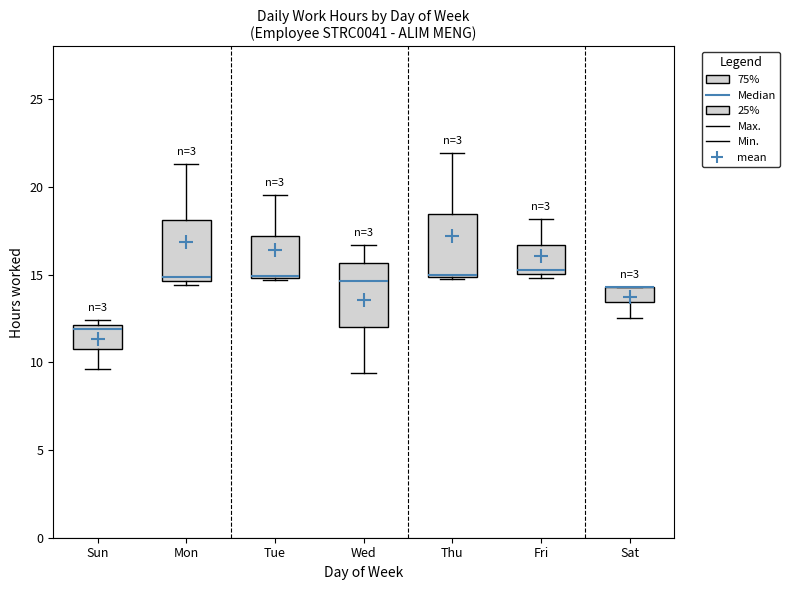

Reading left to right, read every box against the y-axis: the position of its median line, the range the box covers, and the ends of its whiskers. The values are not printed on the chart, so give them approximately, as read against the axis.

Sun: median 12.0 (just below the box's upper edge), box 10.5 to 12.0, whiskers 9.5 to 12.5
Mon: median 15.0, box 14.5 to 18.0, whiskers 14.5 (just below the box's lower edge) to 21.5
Tue: median 15.0 (drawn on the box's lower edge), box 15.0 to 17.0, whiskers 14.5 to 19.5
Wed: median 14.5, box 12.0 to 15.5, whiskers 9.5 to 16.5
Thu: median 15.0 (drawn on the box's lower edge), box 15.0 to 18.5, whiskers 15.0 to 22.0
Fri: median 15.0 (just above the box's lower edge), box 15.0 to 16.5, whiskers 15.0 (just below the box's lower edge) to 18.0
Sat: median 14.5 (drawn on the box's upper edge), box 13.5 to 14.5, whiskers 12.5 to 14.5